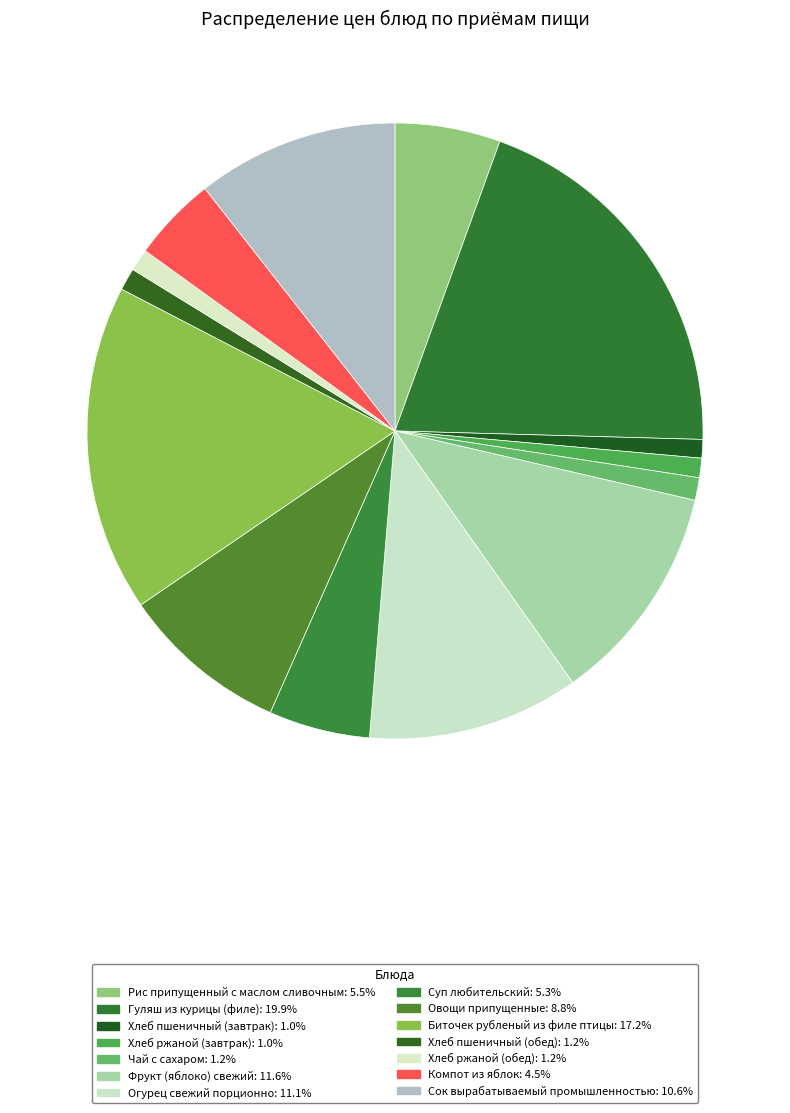

True or false: Рис припущенный с маслом сливочным accounts for 1% of the total.

False